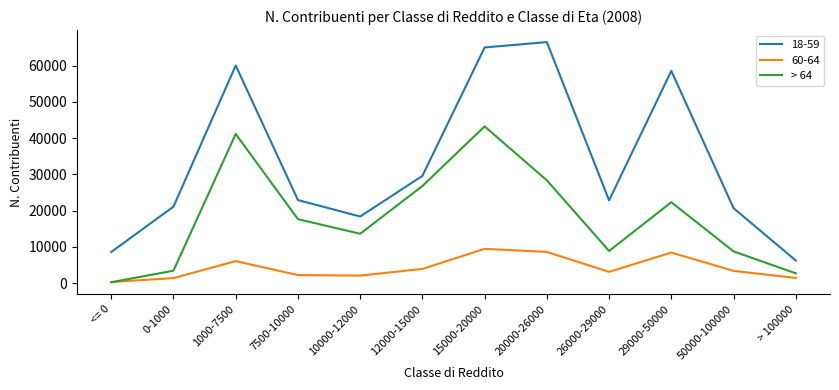

What position from the left is 0-1000?

2